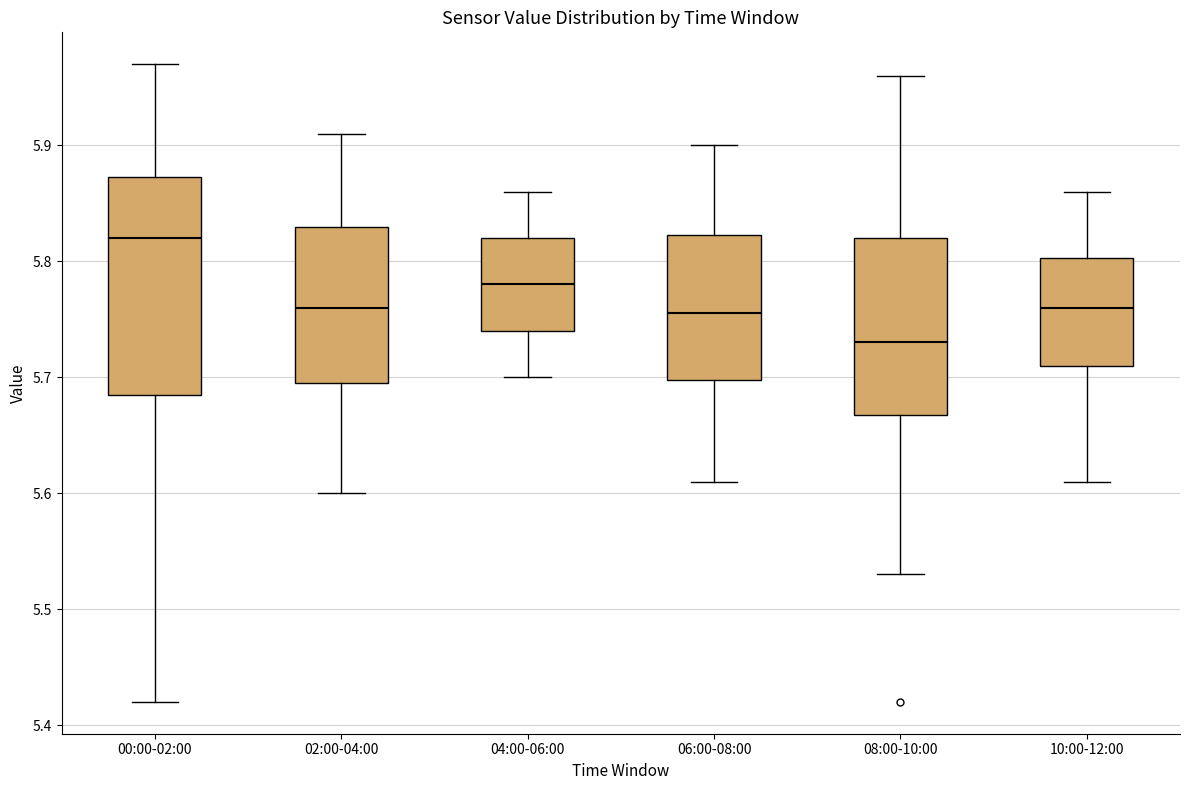

Where is the lower edge of the box for 08:00-10:00 on the y-axis? The values are not printed on the chart, so give them approximately, as read against the axis.

5.67